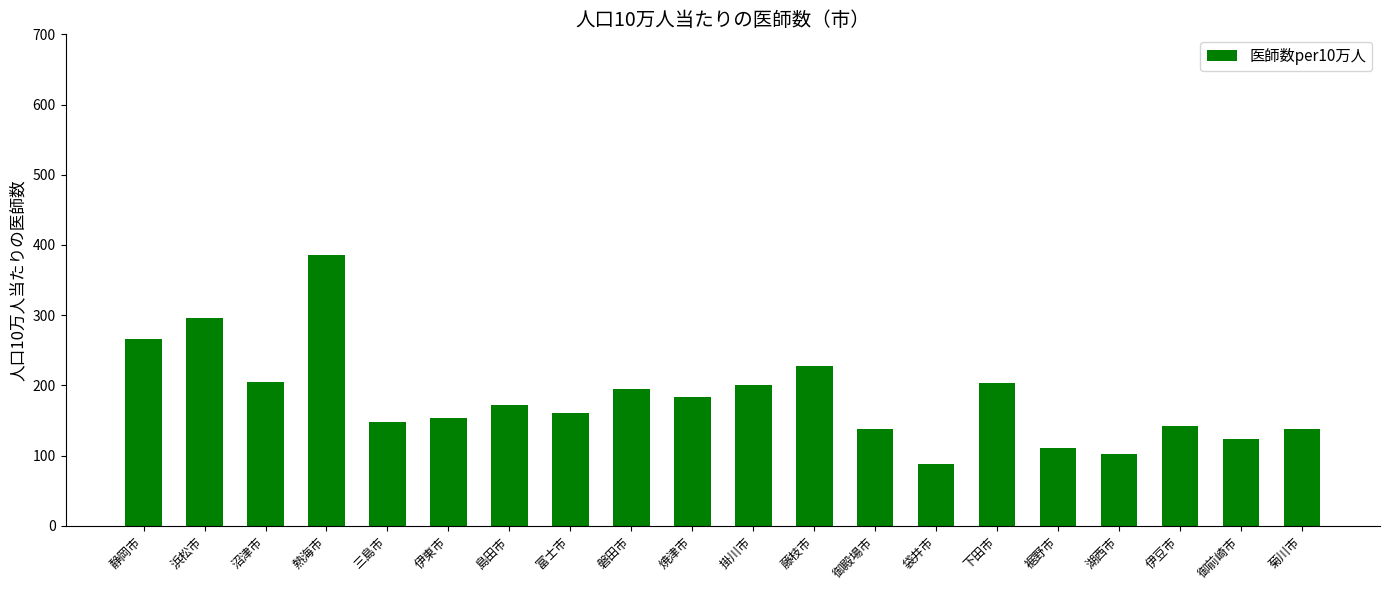

Is it true that the value at 伊東市 is 62.5?

False